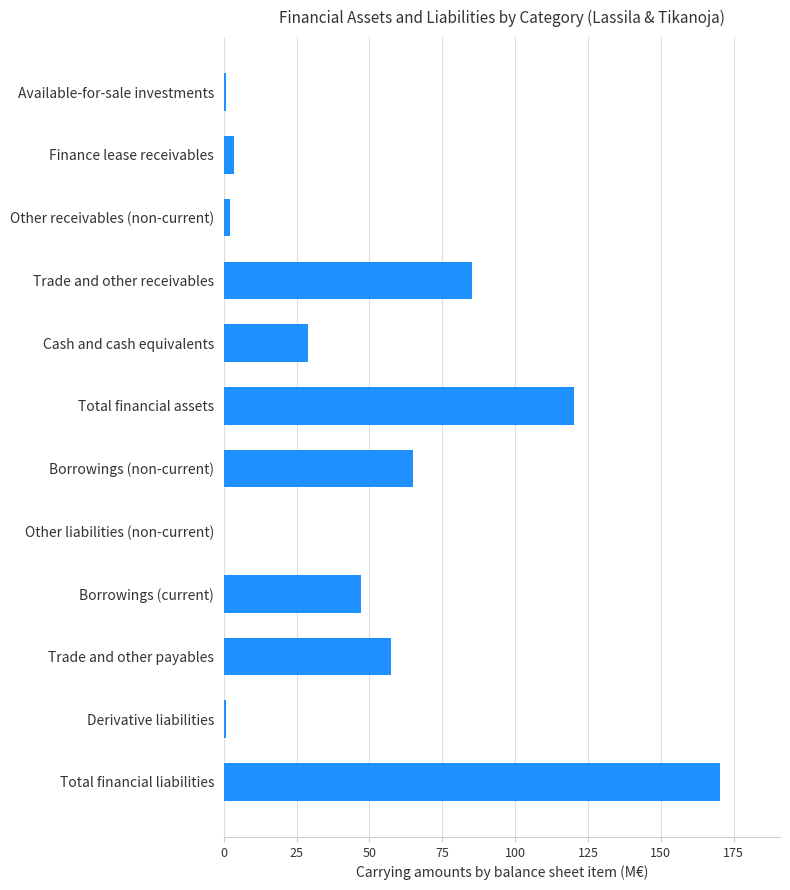

How many series are shown in this chart?

1